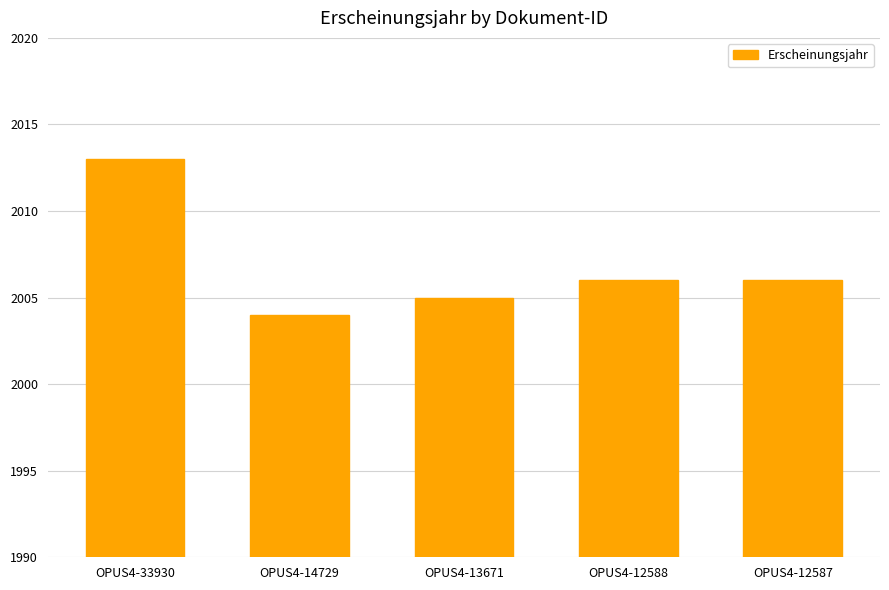

What is the average value?

2007